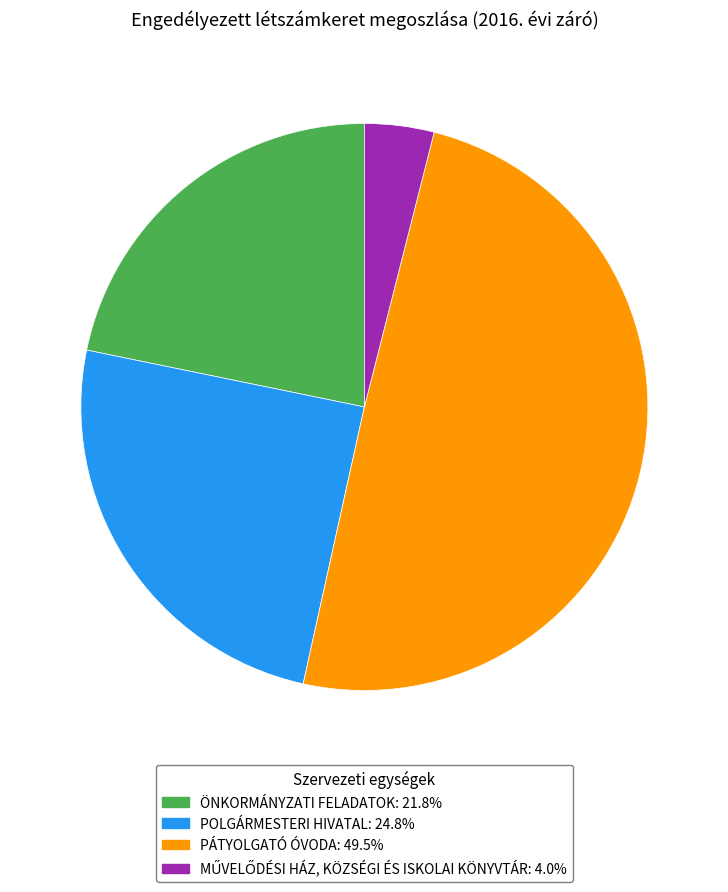

Combined, do PÁTYOLGATÓ ÓVODA and POLGÁRMESTERI HIVATAL account for over 50%?

Yes